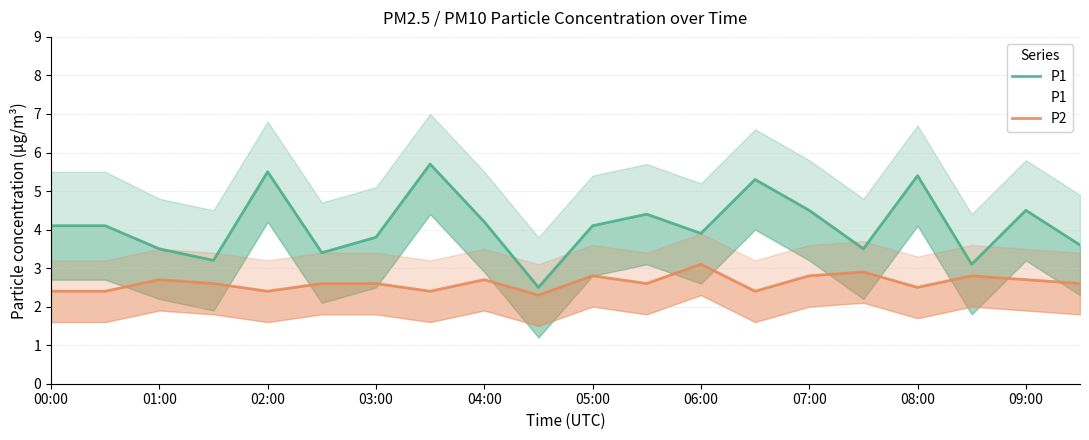

What are all the series names shown in the legend?

P1, P2